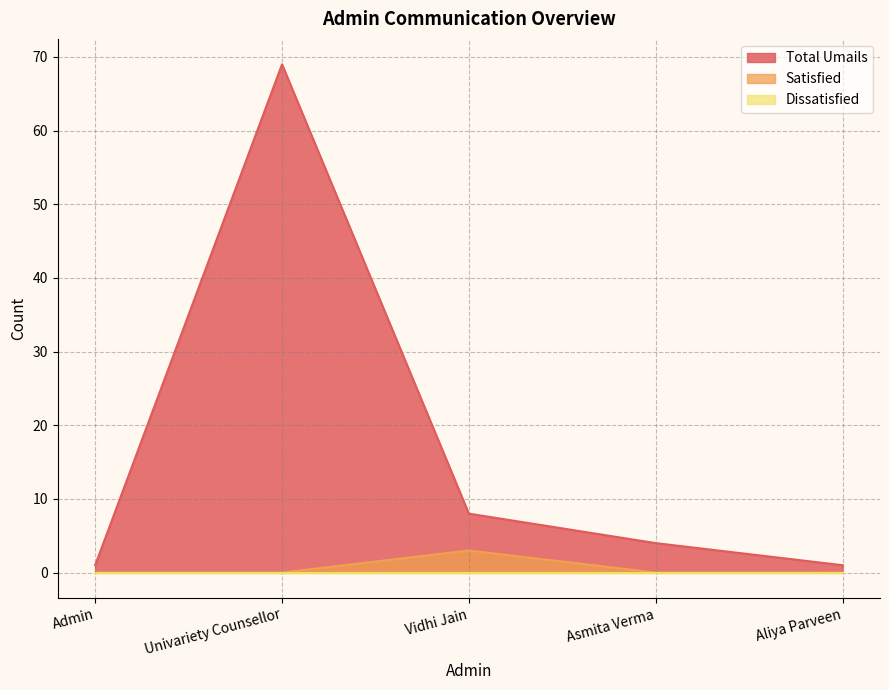

At which label does Total Umails first exceed 4?

Univariety Counsellor